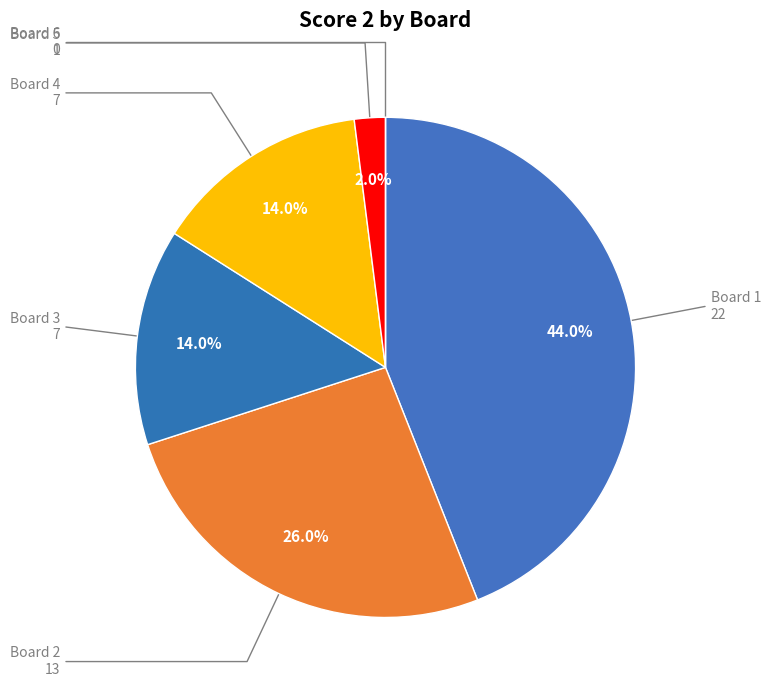

What percentage do Board 4 and Board 5 together represent?

16.0%